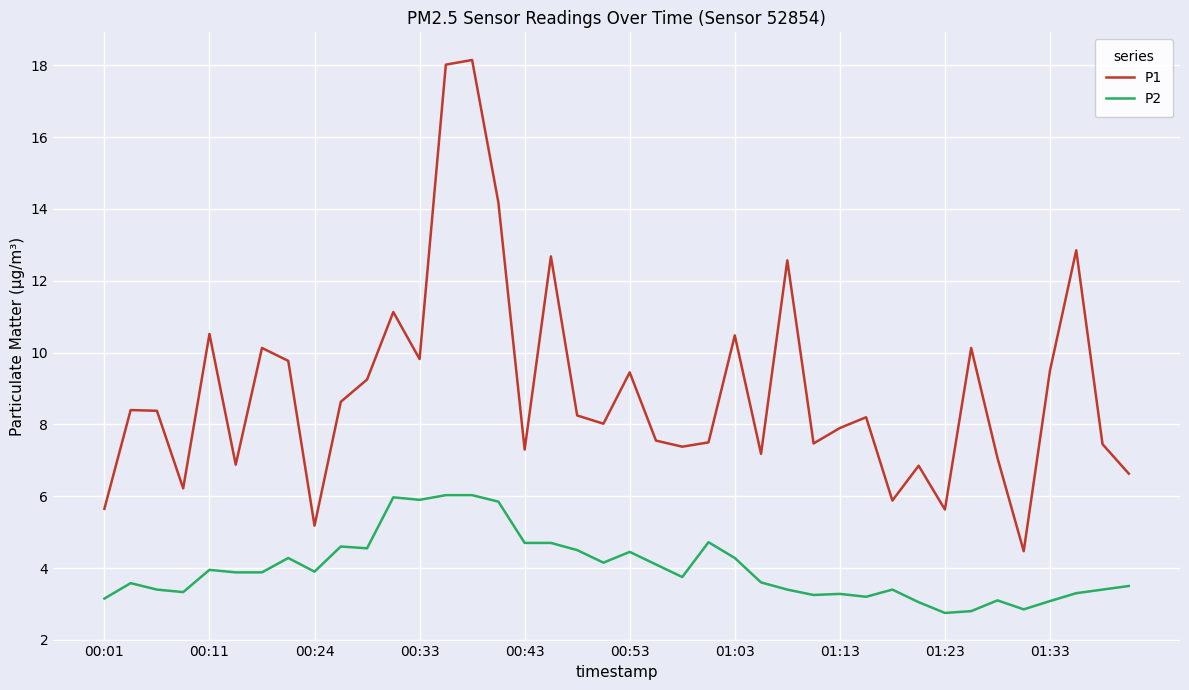

What are all the series names shown in the legend?

P1, P2